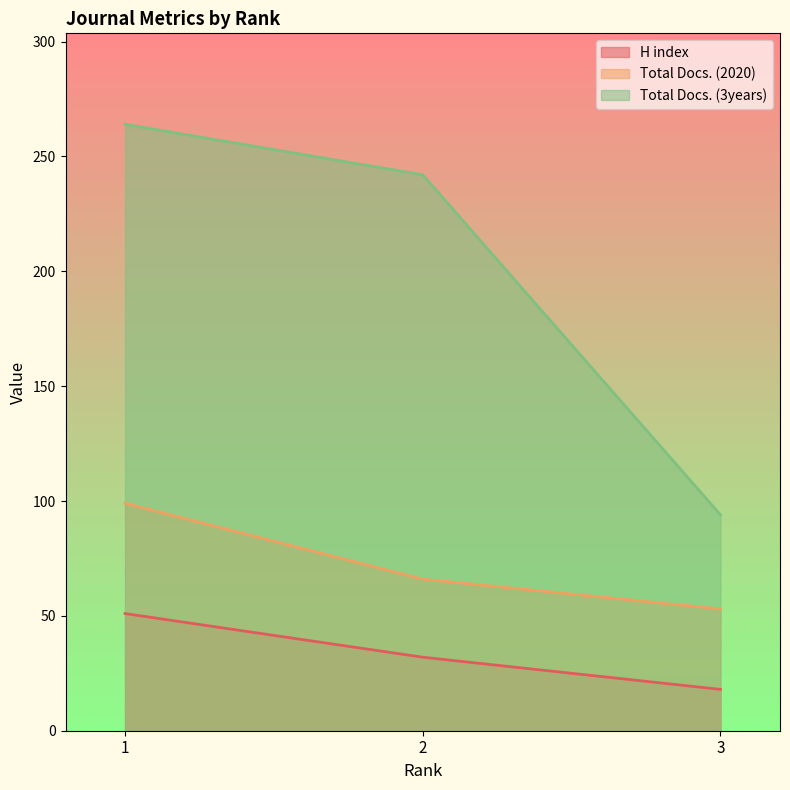

At which label does Total Docs. (2020) reach its minimum?

3